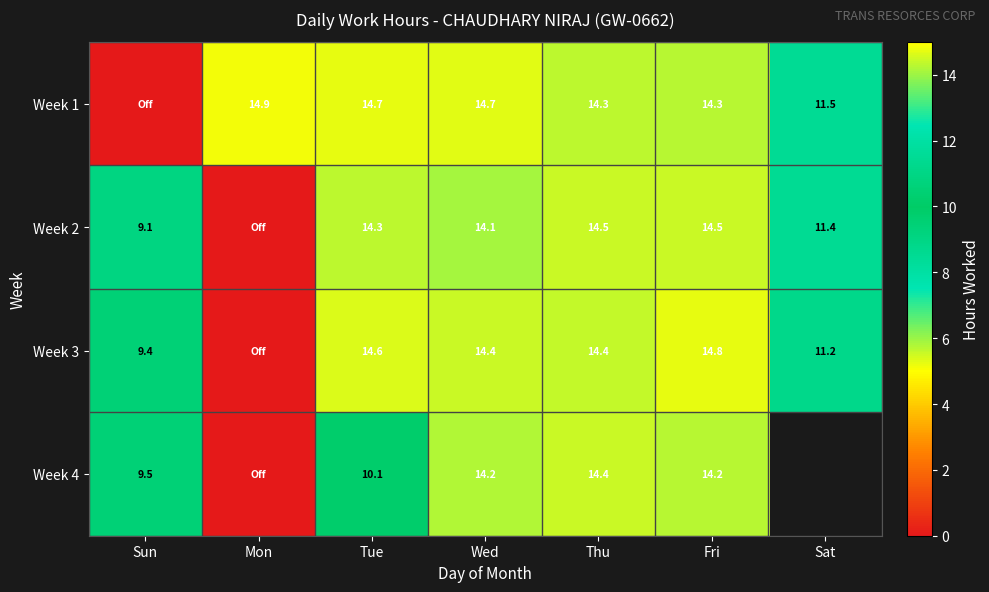

What is the sum of the Week 2 values at Fri and Thu?

29.0